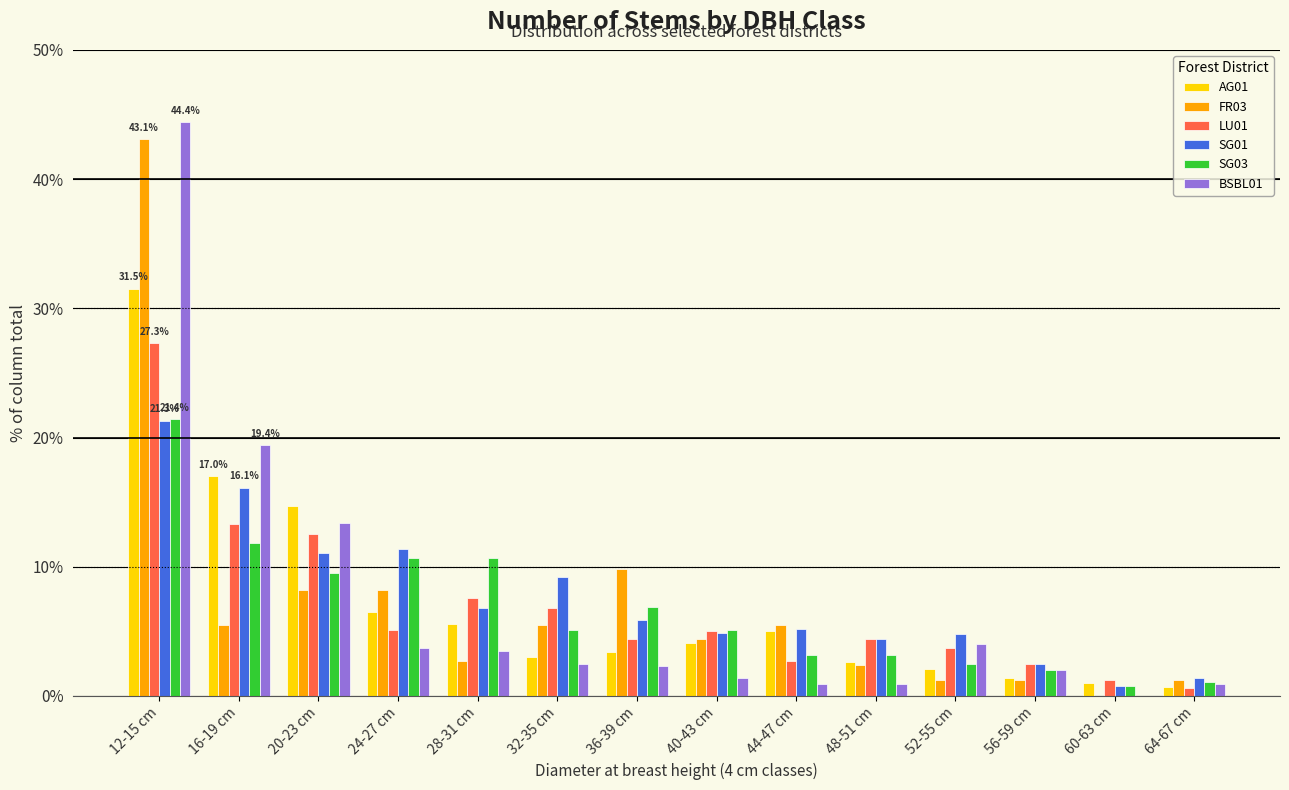

Is it true that SG01 equals 4.8 at 52-55 cm?

True